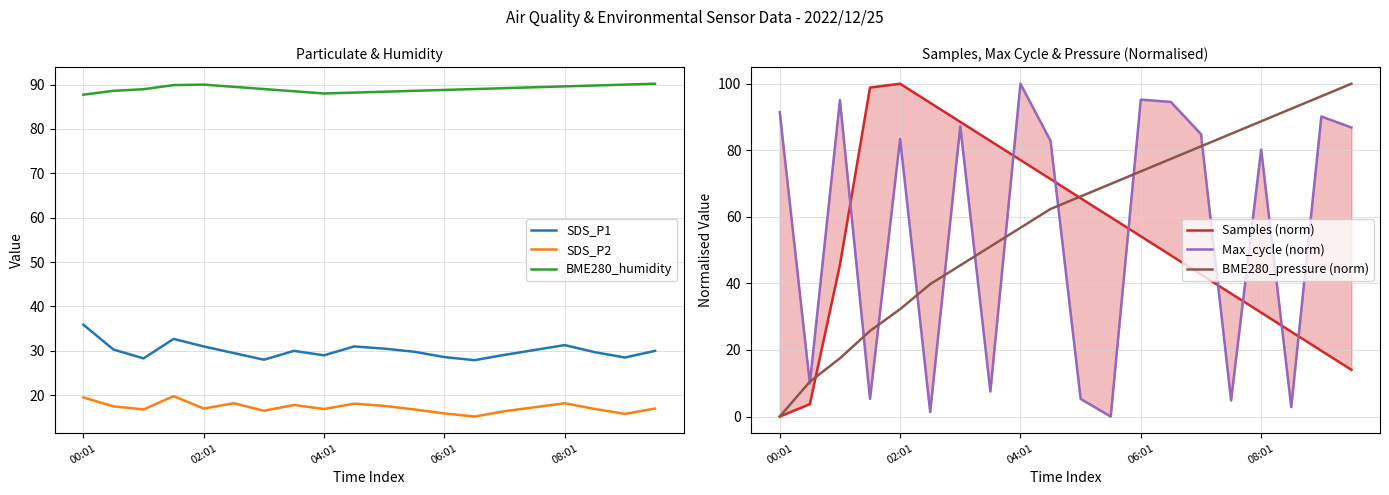

True or false: BME280_humidity and SDS_P1 cross at least once.

False